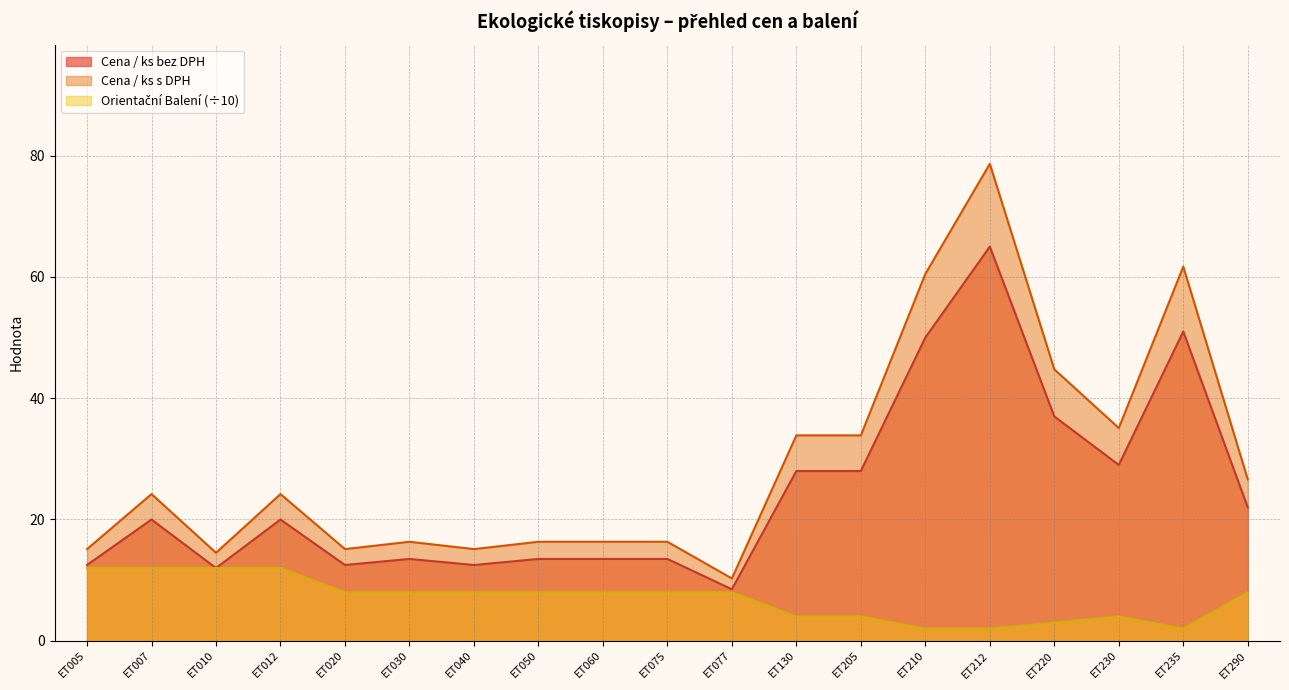

Reading right to left, extract all data points from this chart.

Cena / ks bez DPH: 22.0	51.0	29.0	37.0	65.0	50.0	28.0	28.0	8.5	13.5	13.5	13.5	12.5	13.5	12.5	20.0	12.0	20.0	12.5
Cena / ks s DPH: 26.6	61.7	35.1	44.8	78.6	60.5	33.9	33.9	10.3	16.3	16.3	16.3	15.1	16.3	15.1	24.2	14.5	24.2	15.1
Orientační Balení: 8.0	2.0	4.0	3.0	2.0	2.0	4.0	4.0	8.0	8.0	8.0	8.0	8.0	8.0	8.0	12.0	12.0	12.0	12.0